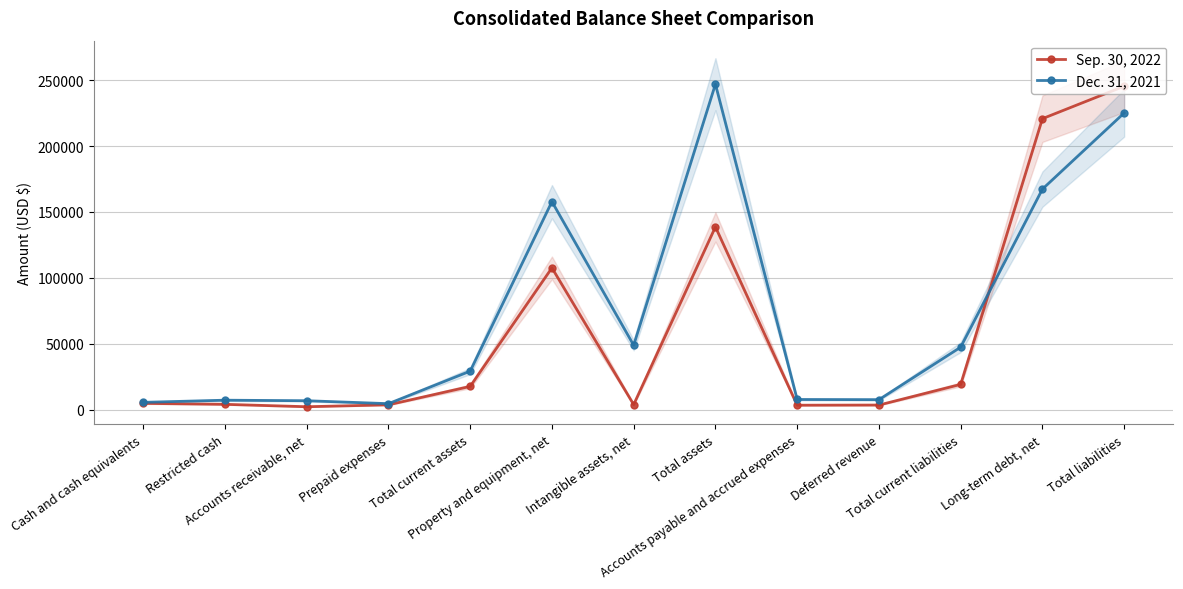

Reading left to right, list all the values displayed in this chart.

Sep. 30, 2022: Cash and cash equivalents=4766	Restricted cash=4041	Accounts receivable, net=2212	Prepaid expenses=3659	Total current assets=17643	Property and equipment, net=107586	Intangible assets, net=3832	Total assets=138675	Accounts payable and accrued expenses=3370	Deferred revenue=3482	Total current liabilities=19171	Long-term debt, net=220820	Total liabilities=245438
Dec. 31, 2021: Cash and cash equivalents=5541	Restricted cash=7176	Accounts receivable, net=6764	Prepaid expenses=4538	Total current assets=29226	Property and equipment, net=157854	Intangible assets, net=48886	Total assets=247016	Accounts payable and accrued expenses=7706	Deferred revenue=7575	Total current liabilities=47413	Long-term debt, net=167370	Total liabilities=225161